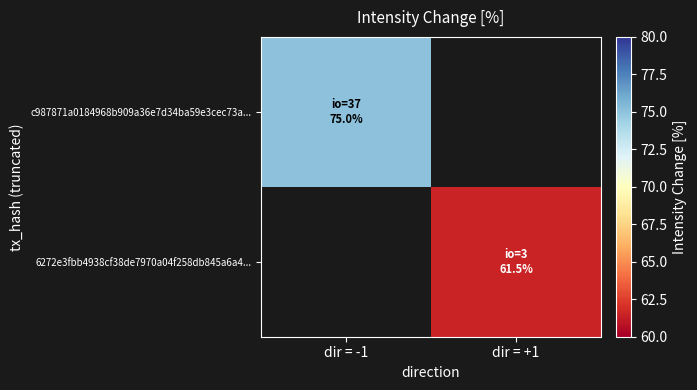

Is it true that c987871a0184968b909a36e7d34ba59e3cec73a... equals 22.7 at dir = -1?

False